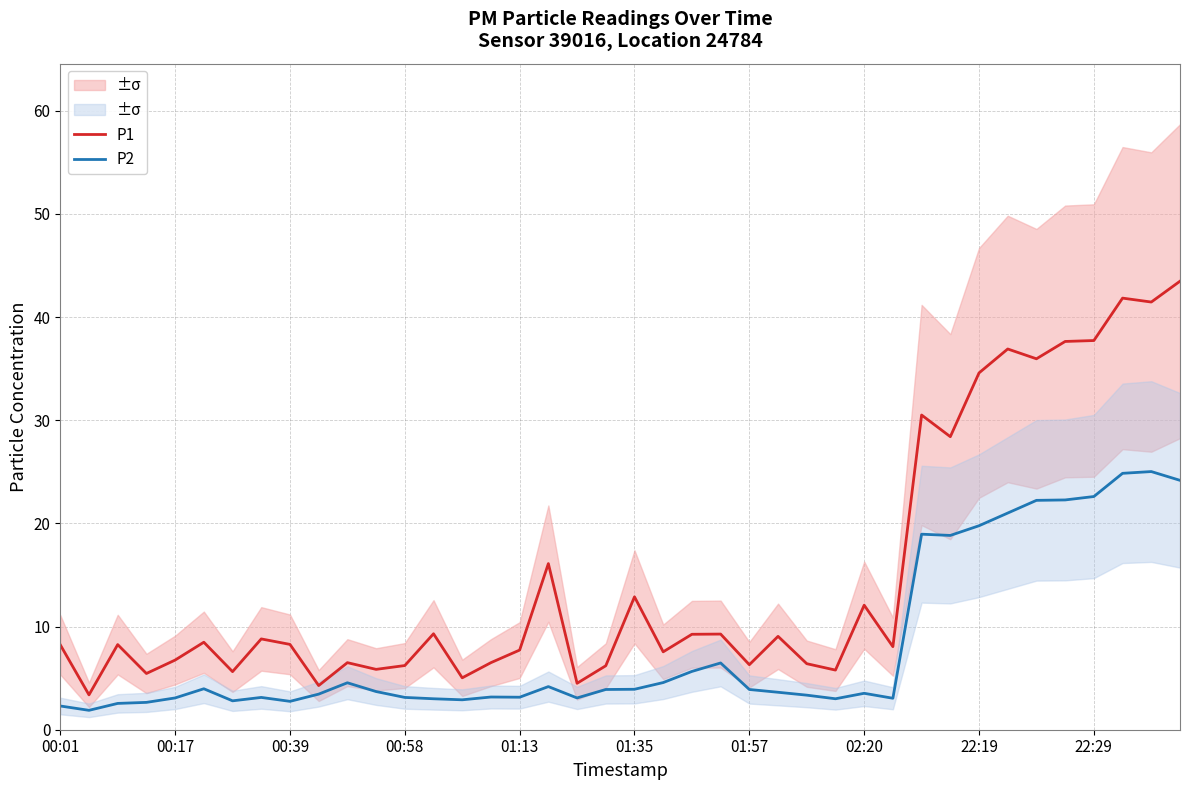

The value of P1 at 22:19 is 53.6. True or false?

False